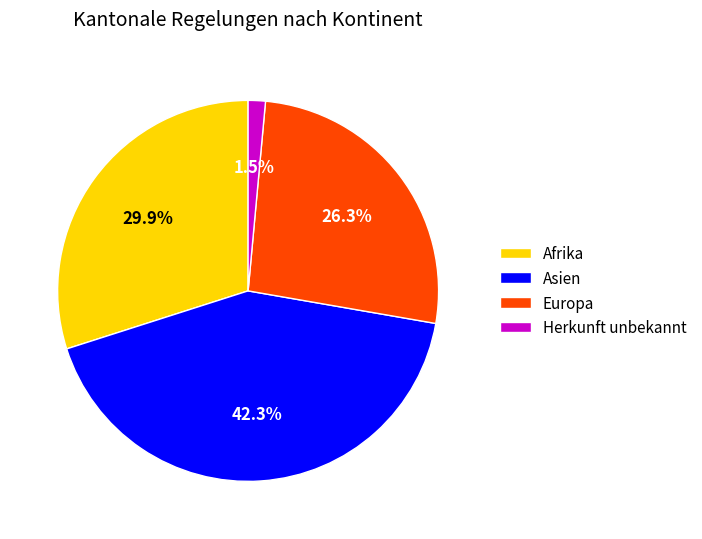

Between Herkunft unbekannt and Europa, which is larger?

Europa